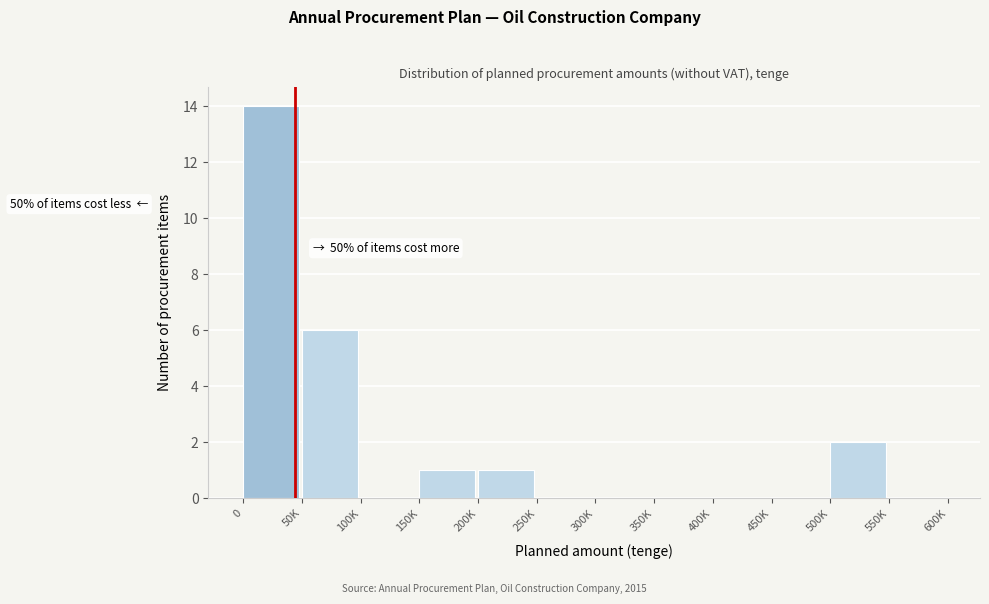

Reading left to right, what are all the values shown in this chart?

0=14	50K=6	100K=0	150K=1	200K=1	250K=0	300K=0	350K=0	400K=0	450K=0	500K=2	550K=0